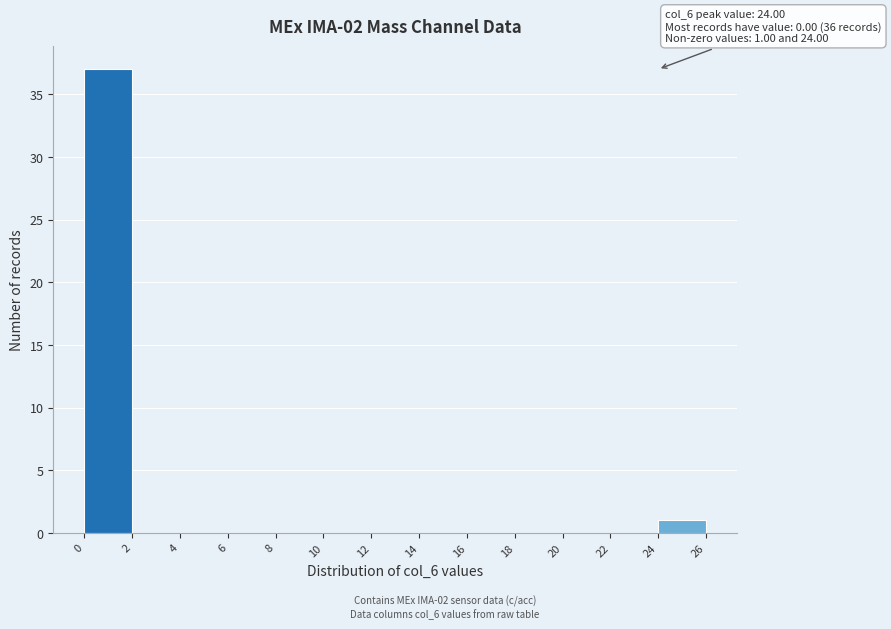

Which range on the x-axis has the tallest bar?

0 to 2